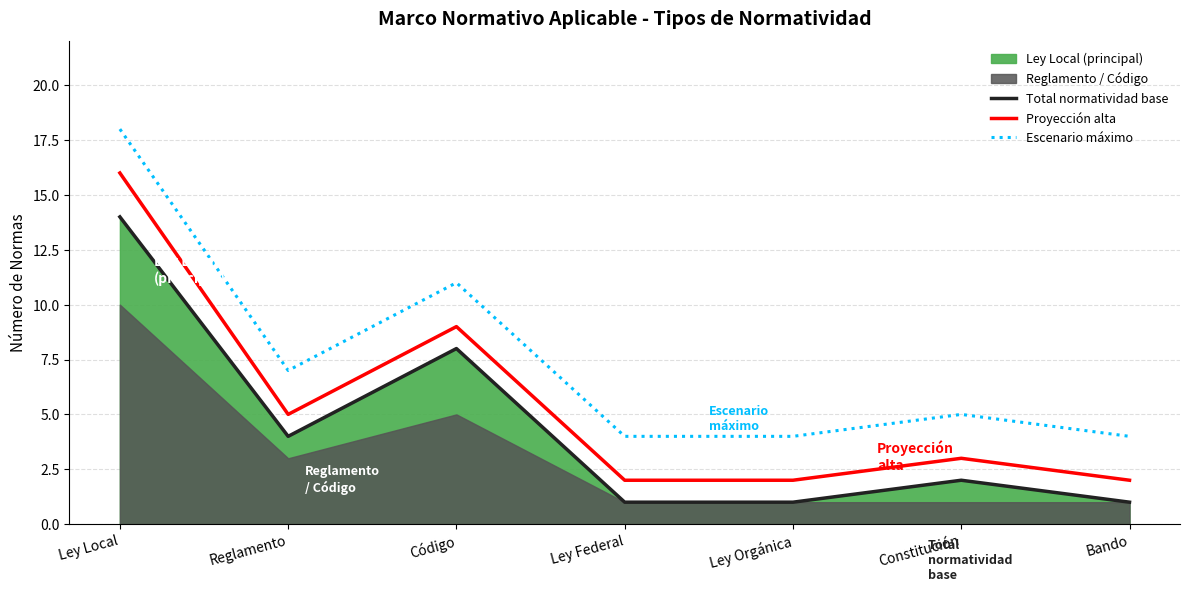

In Proyección alta, how many points are lower than both neighbors (excluding endpoints)?

1